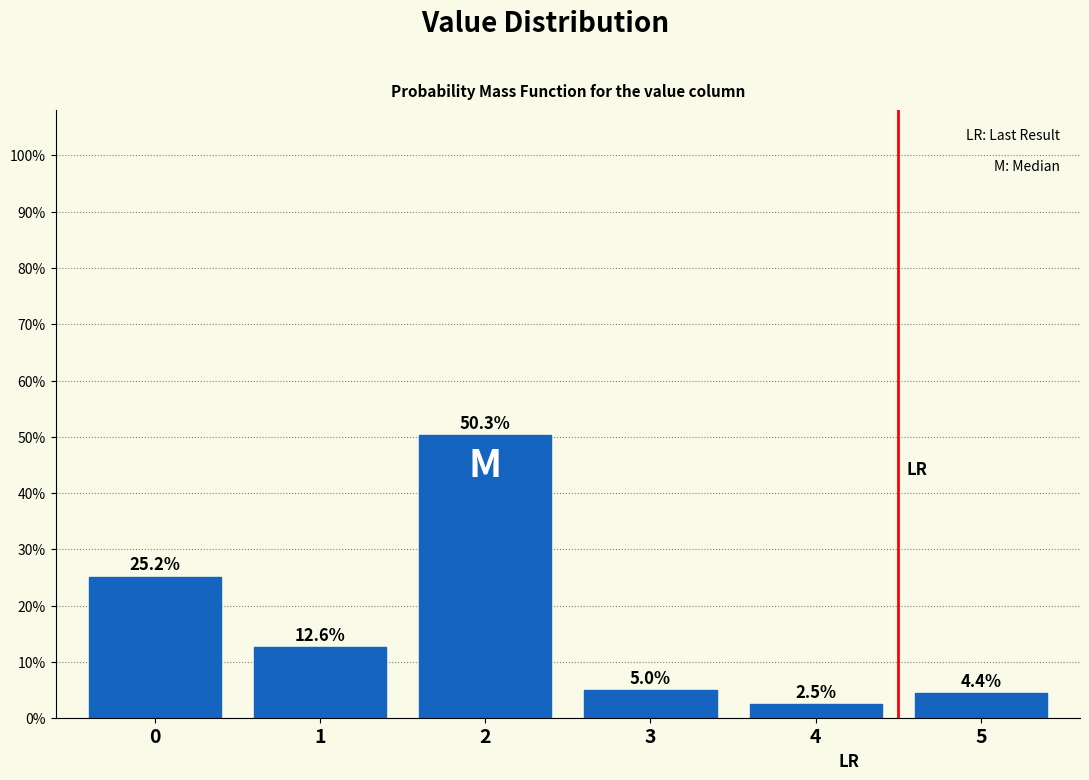

Does the chart contain any negative values?

No